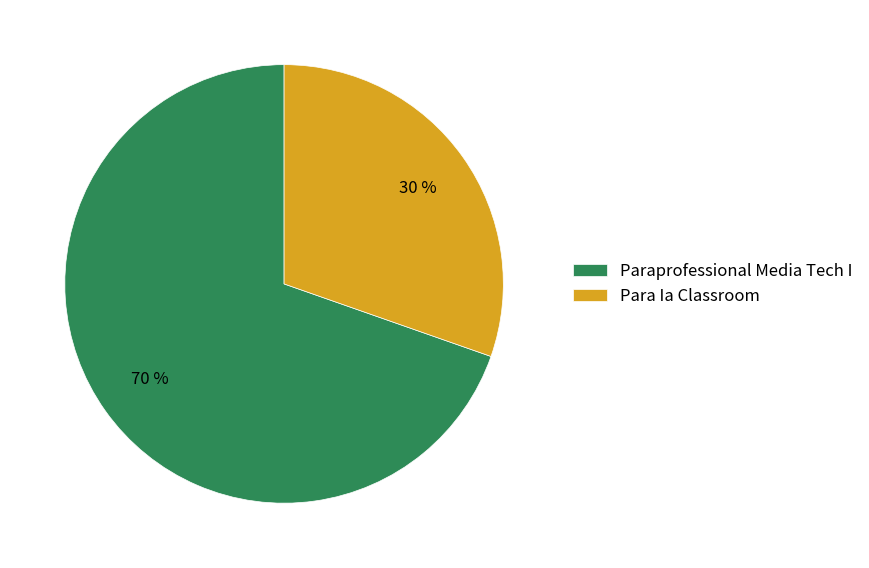

Does any single category account for the majority?

Yes